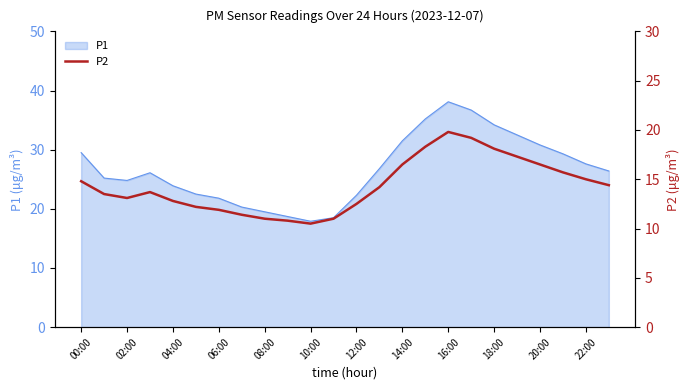

What is the highest value of the P1 series?

38.1